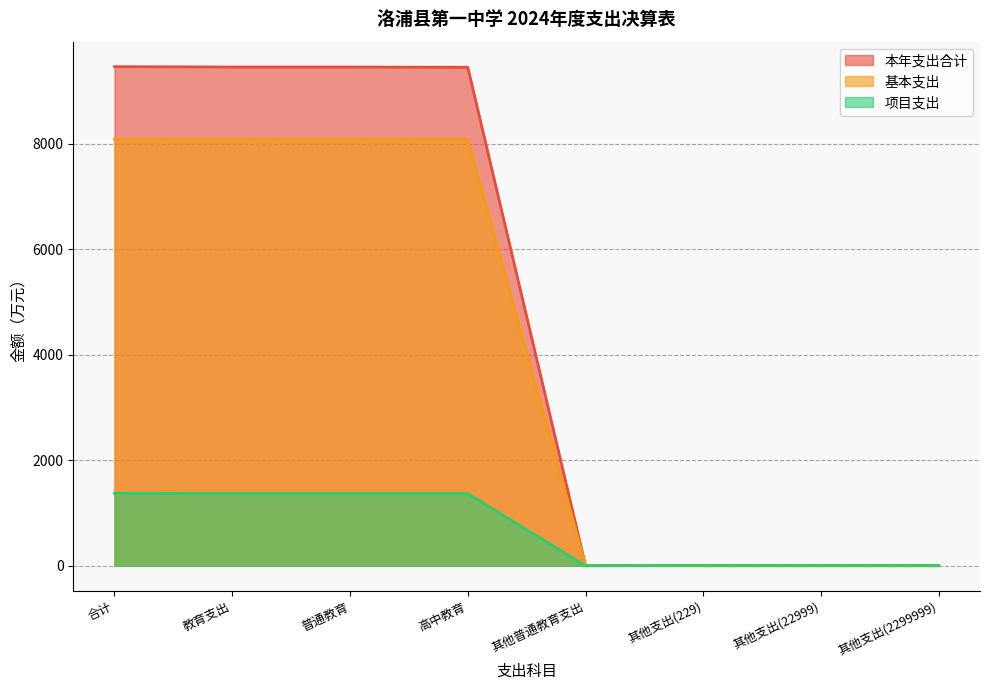

What is the difference between the highest and lowest values at 其他支出(229)?

7.1